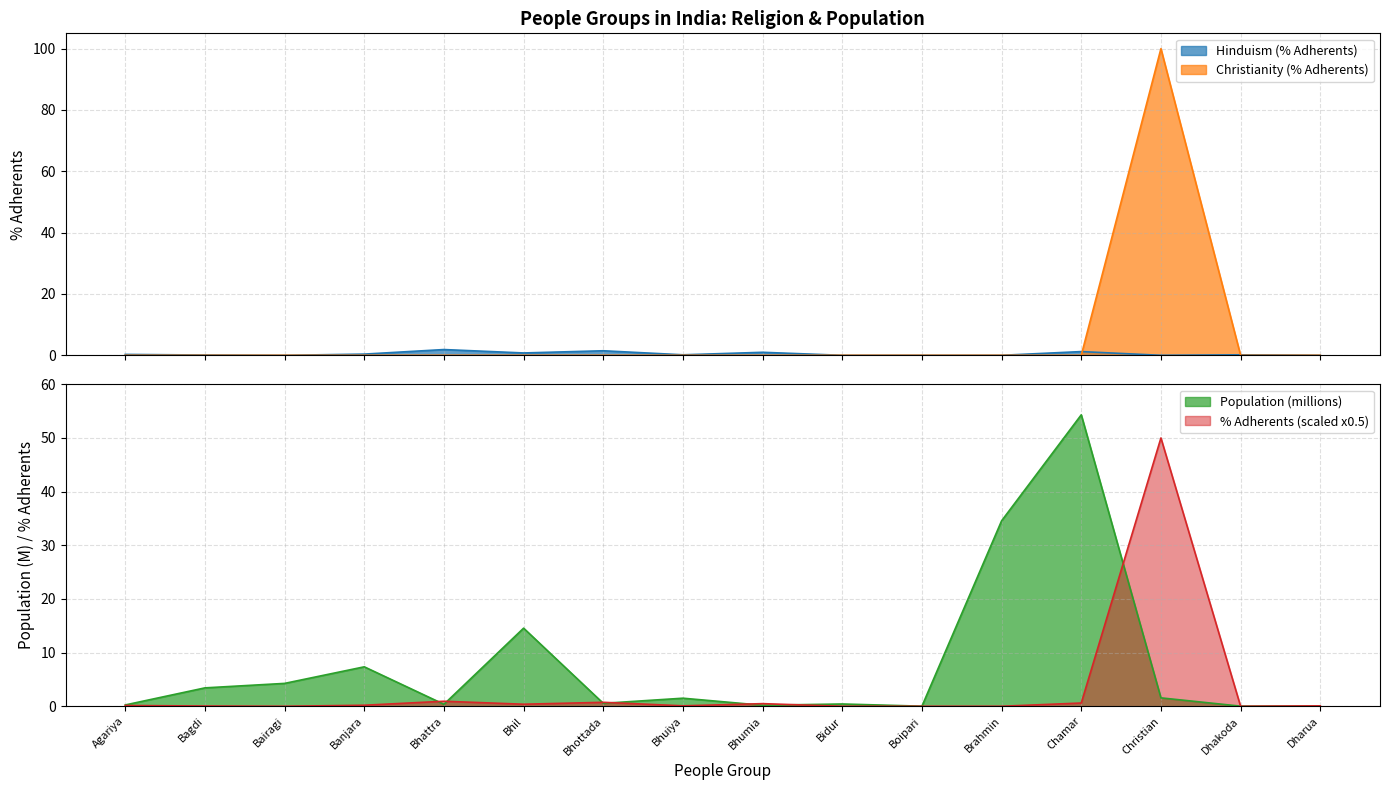

Which category has the highest value across all series?

Christian